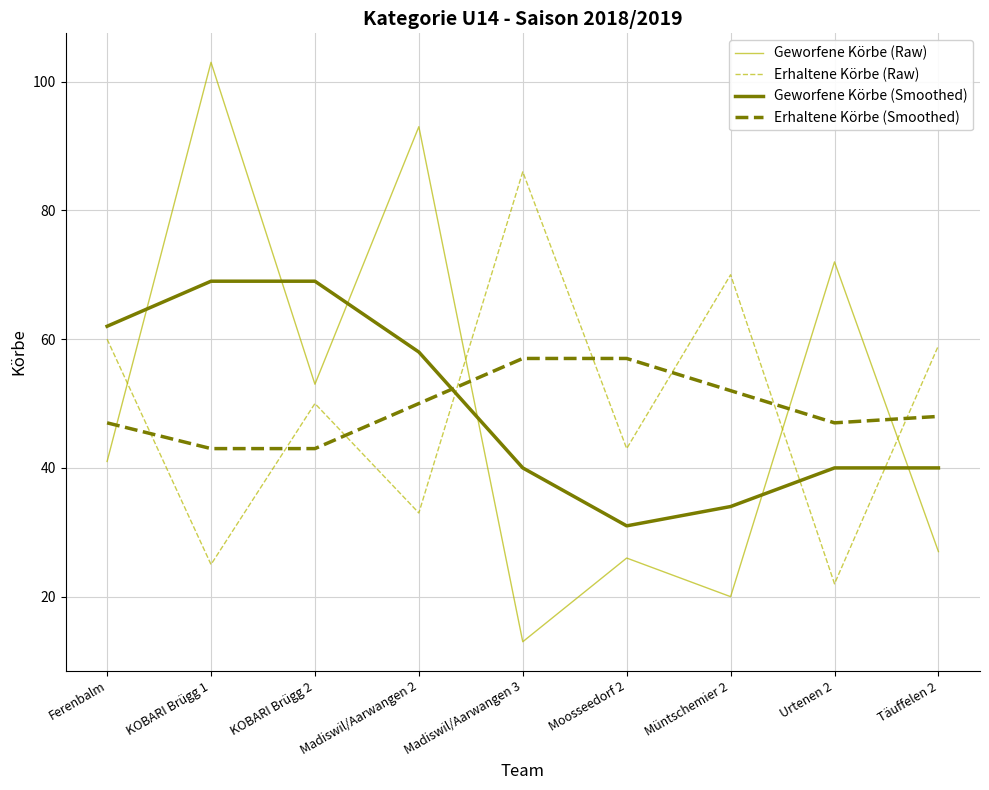

What is the minimum value shown in the chart?

13